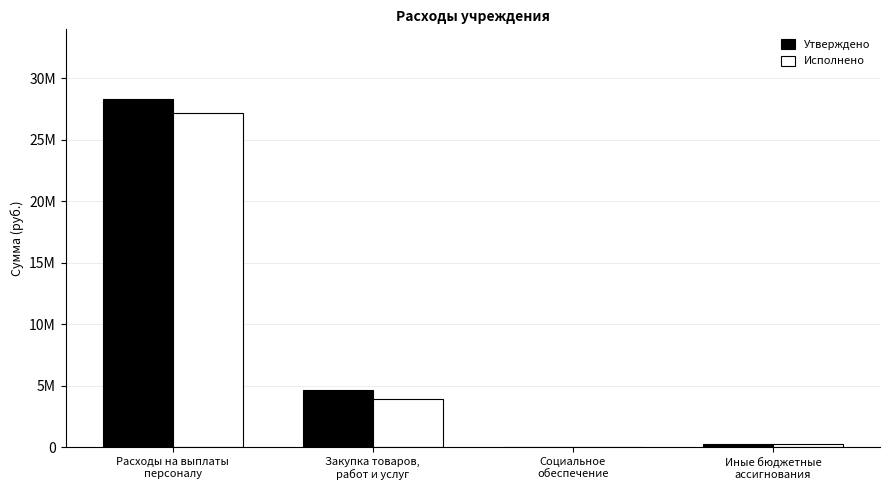

Reading right to left, list all the values displayed in this chart.

Утверждено: Иные бюджетные
ассигнования=302876.0	Социальное
обеспечение=54573.7	Закупка товаров,
работ и услуг=4688182.6	Расходы на выплаты
персоналу=28302062.8
Исполнено: Иные бюджетные
ассигнования=302876.0	Социальное
обеспечение=54573.7	Закупка товаров,
работ и услуг=3946427.3	Расходы на выплаты
персоналу=27129942.0